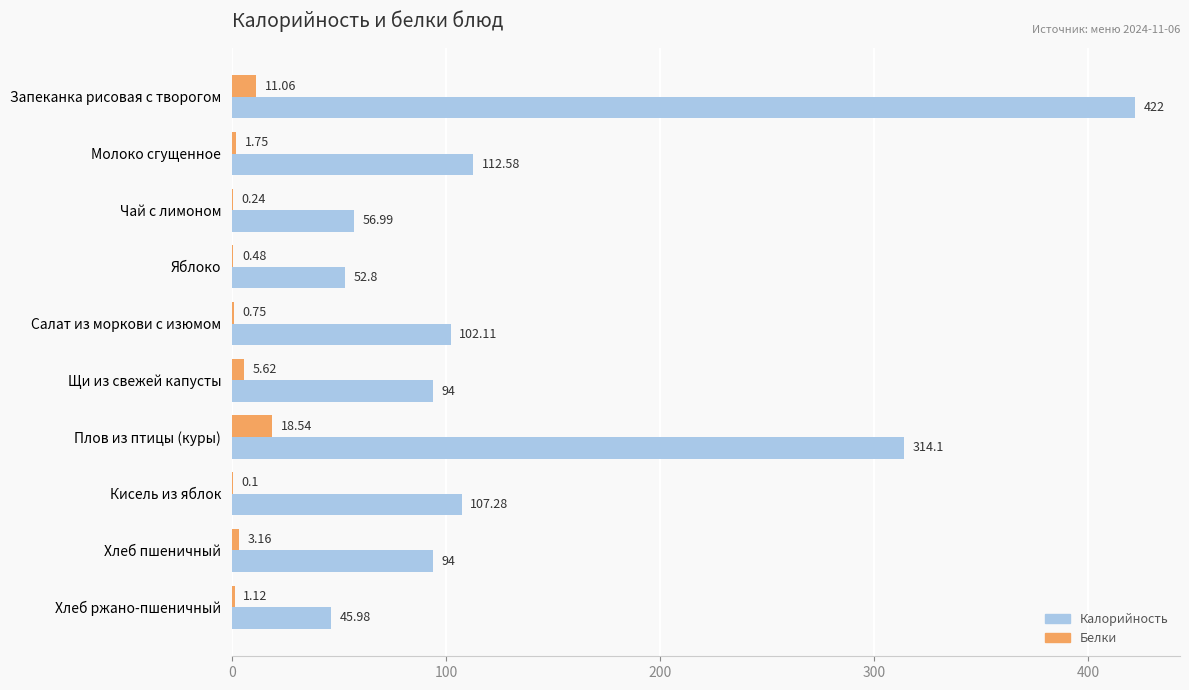

What is the sum of the Белки values at Чай с лимоном and Хлеб ржано-пшеничный?

1.4